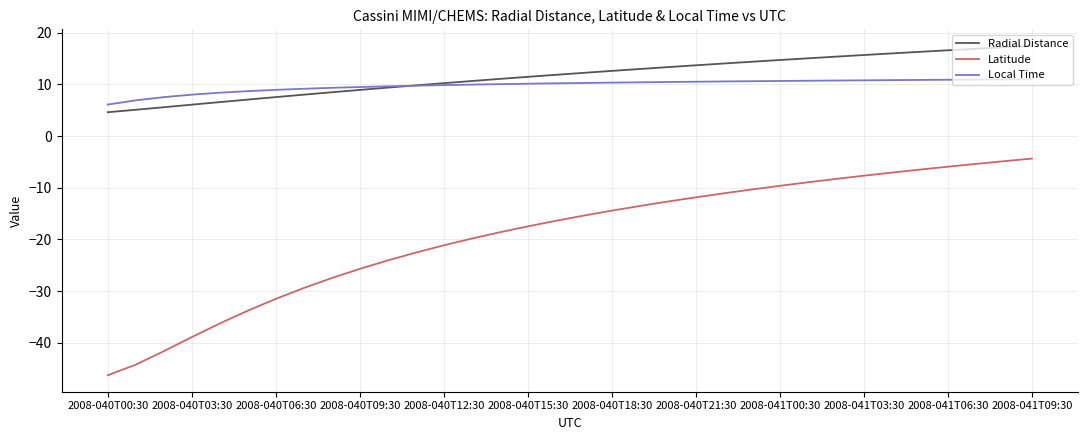

What is the greatest value displayed?

17.5